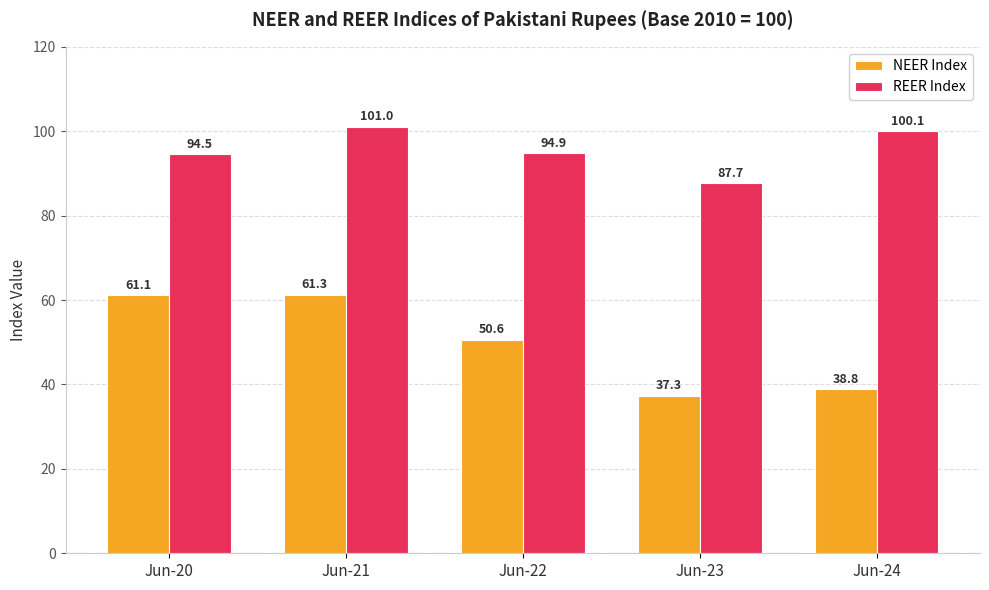

List the series in order of their overall mean, highest first.

REER Index, NEER Index